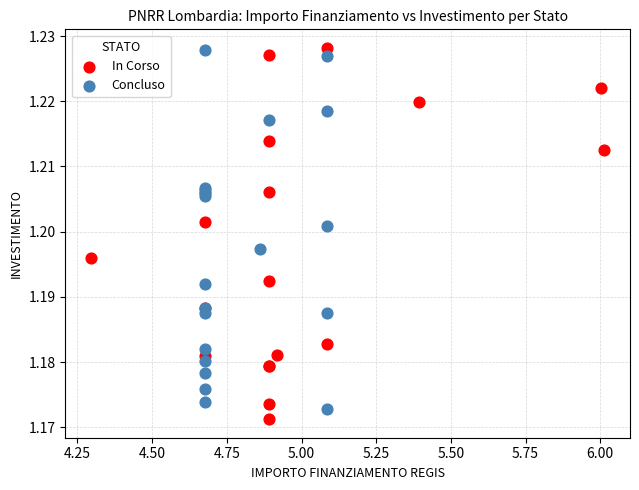

What are all the series names shown in the legend?

In Corso, Concluso